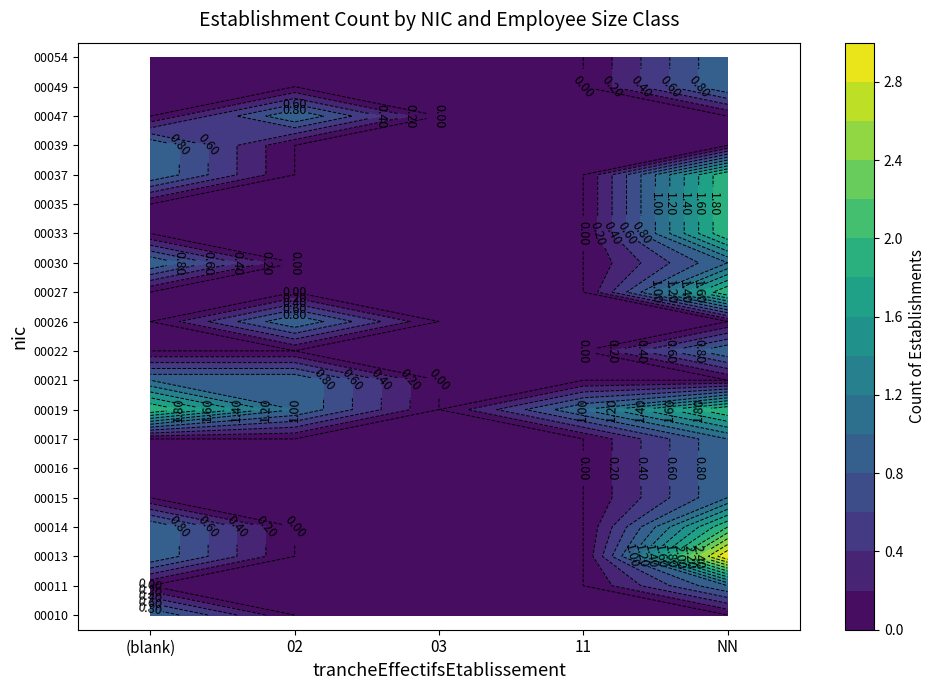

At which category is the sum across all series the highest?

NN